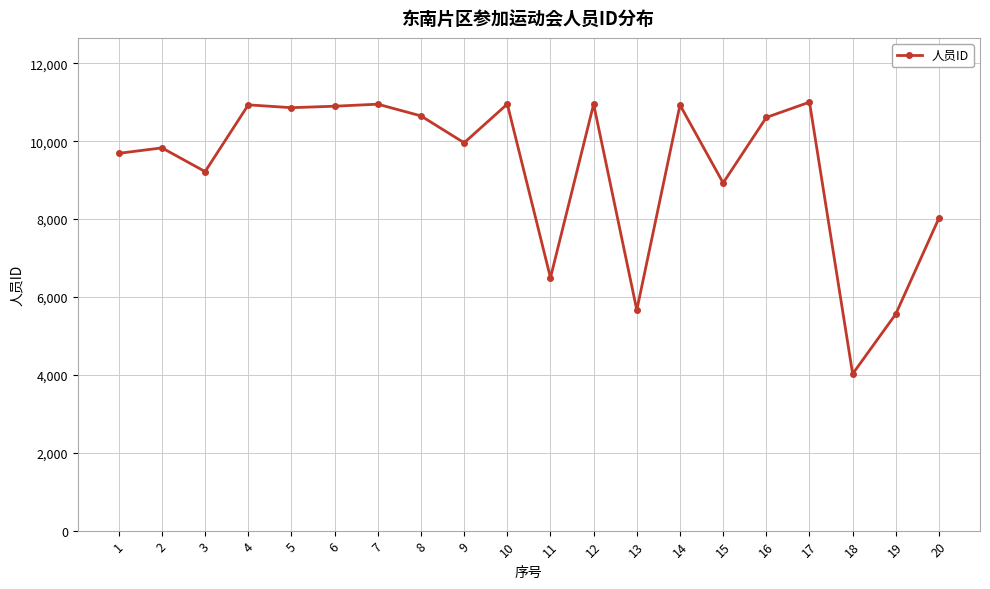

What is the approximate value at 19, to the nearest 100?

5600